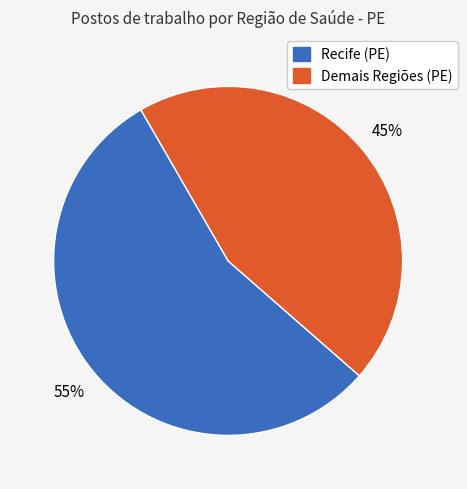

Is there any slice that represents more than half of the pie?

Yes